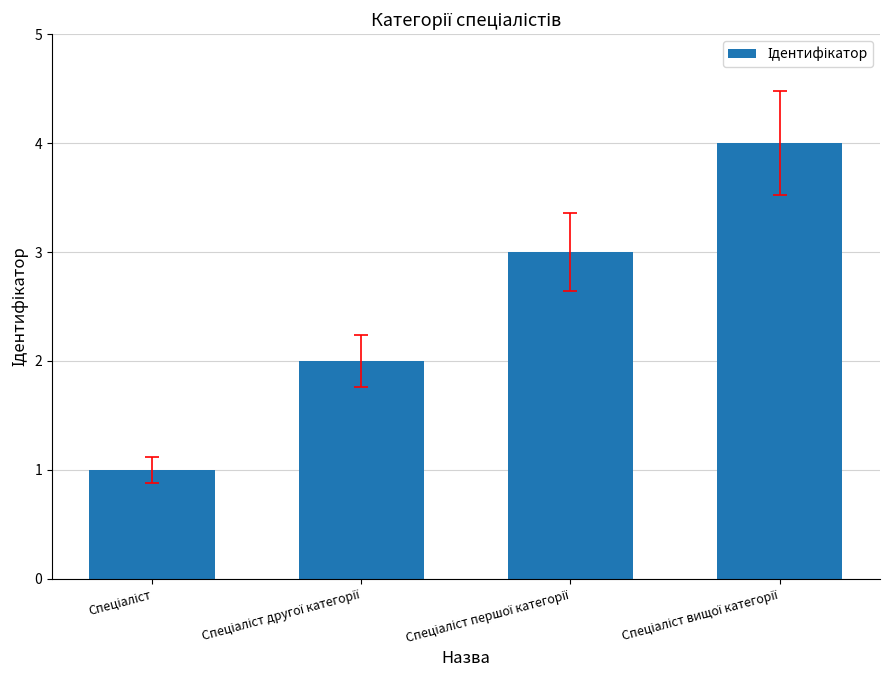

Reading right to left, what are all the values shown in this chart?

4	3	2	1